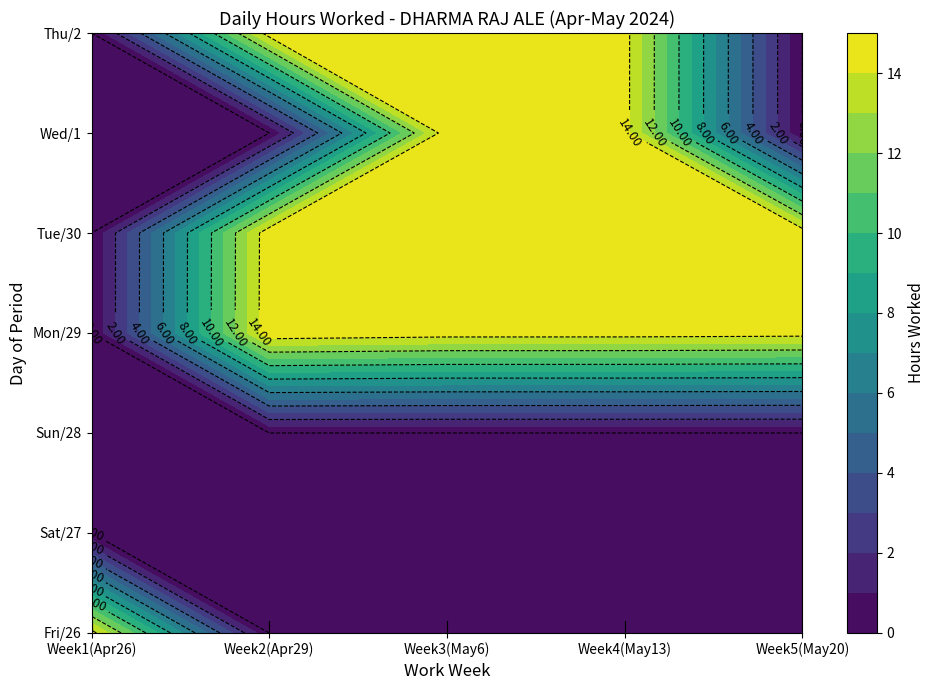

How many positive values does the 26-Fri series have?

1